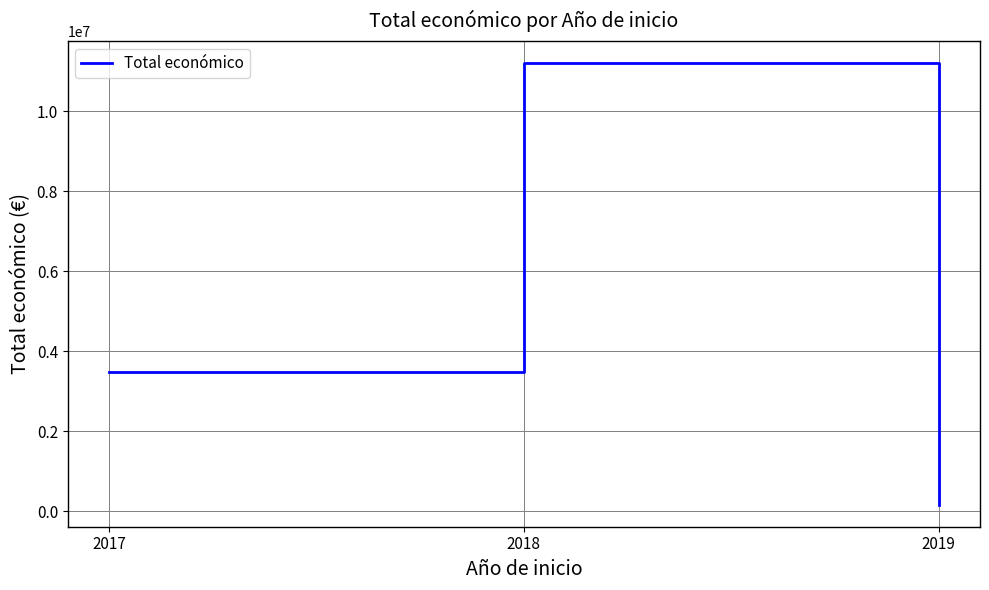

The value at 2019 is 165000. True or false?

True